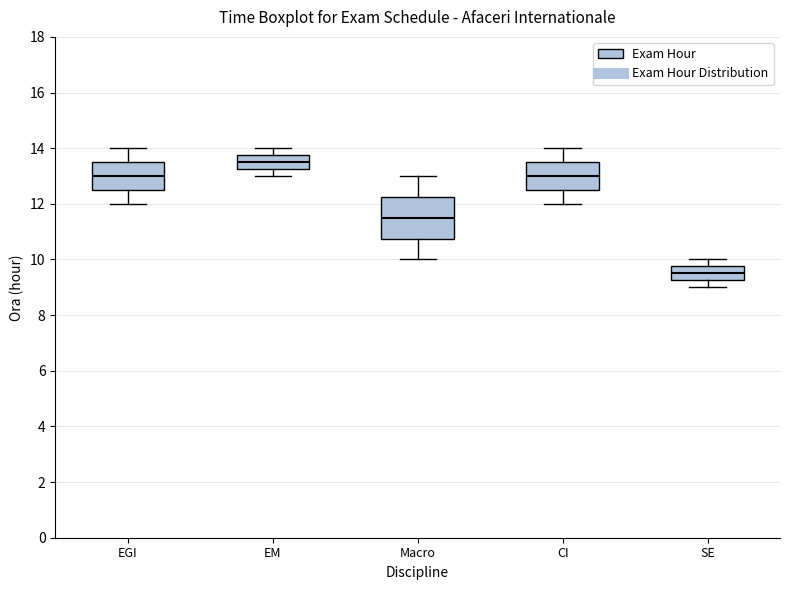

Reading left to right, read every box against the y-axis: the position of its median line, the range the box covers, and the ends of its whiskers. The values are not printed on the chart, so give them approximately, as read against the axis.

EGI: median 13.0, box 12.6 to 13.6, whiskers 12.0 to 14.0
EM: median 13.6, box 13.2 to 13.8, whiskers 13.0 to 14.0
Macro: median 11.6, box 10.8 to 12.2, whiskers 10.0 to 13.0
CI: median 13.0, box 12.6 to 13.6, whiskers 12.0 to 14.0
SE: median 9.6, box 9.2 to 9.8, whiskers 9.0 to 10.0